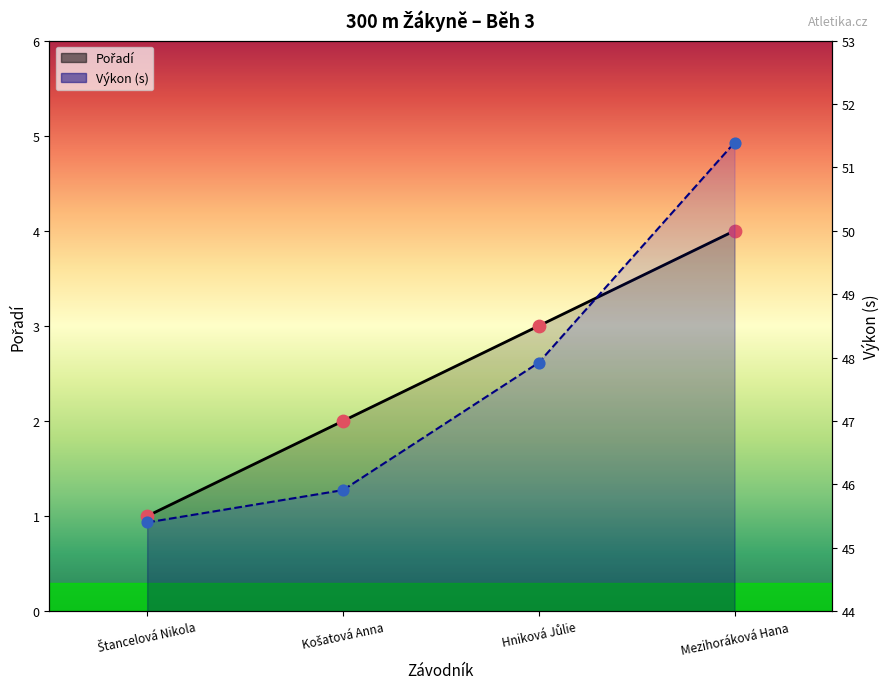

Which series has the largest total across all categories?

Výkon